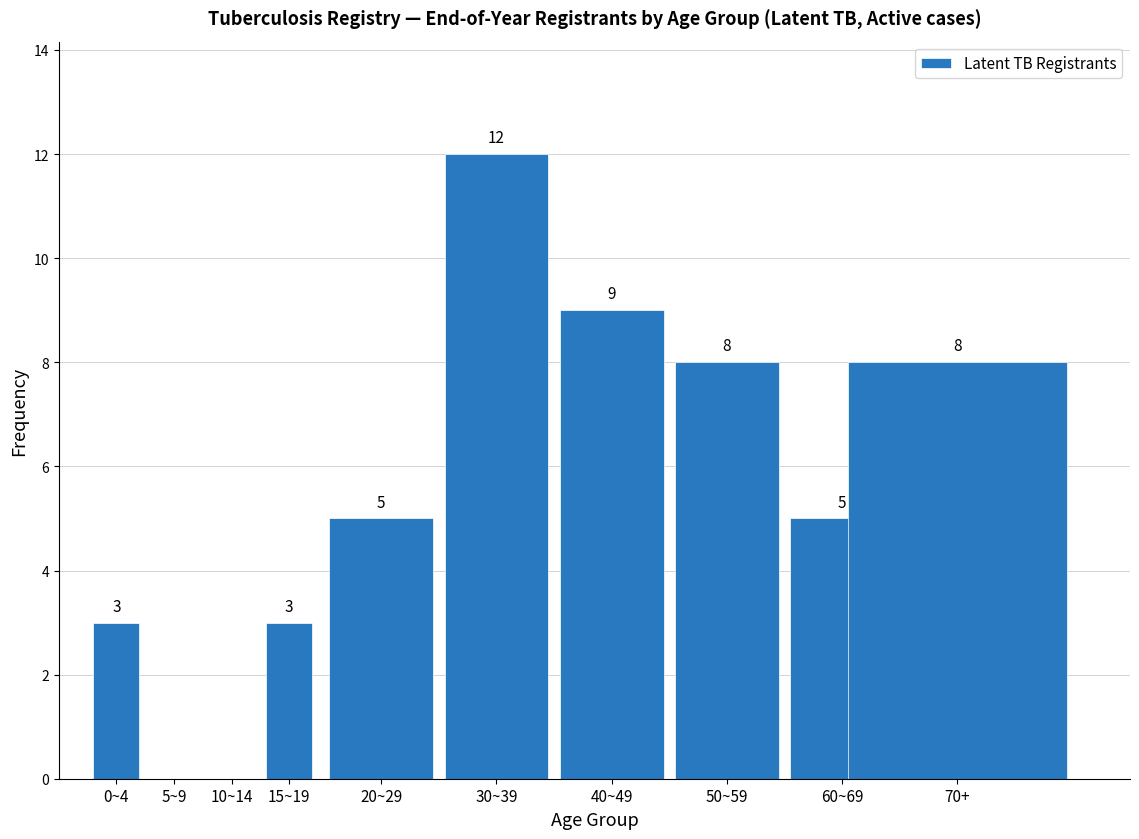

Reading left to right, list all the values displayed in this chart.

0~4=3	5~9=0	10~14=0	15~19=3	20~29=5	30~39=12	40~49=9	50~59=8	60~69=5	70+=8